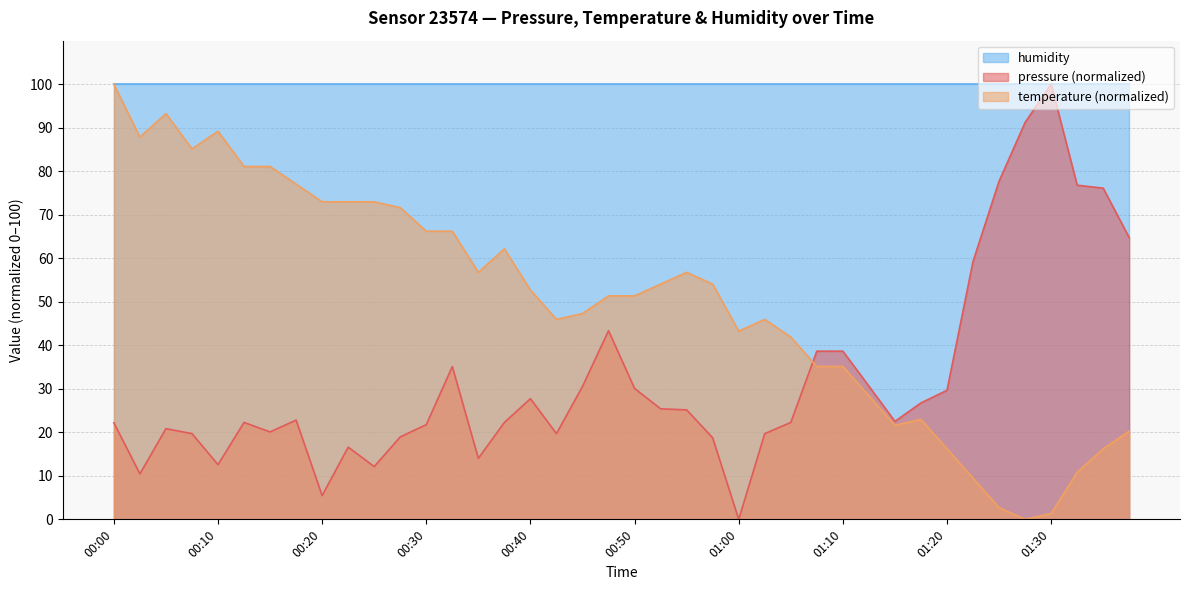

True or false: pressure has a value of 22.9 at 00:47.

False